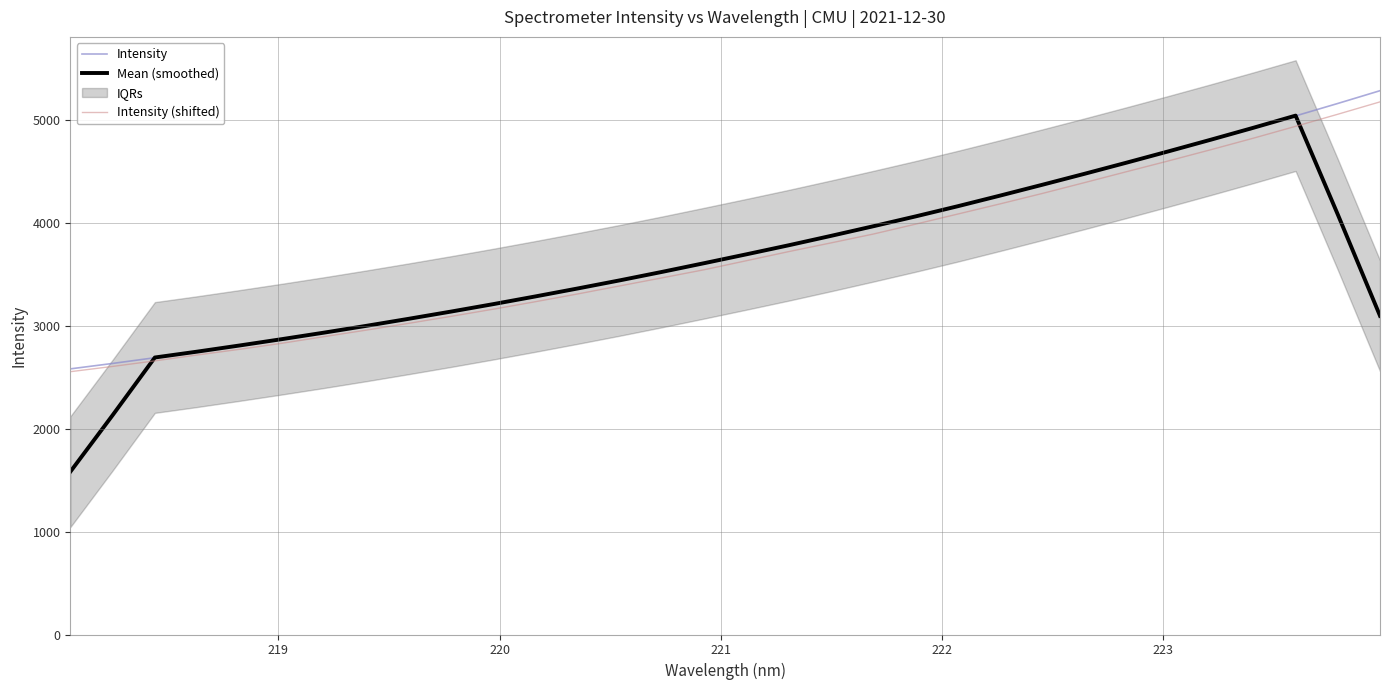

True or false: Intensity and Intensity (shifted) cross at least once.

False